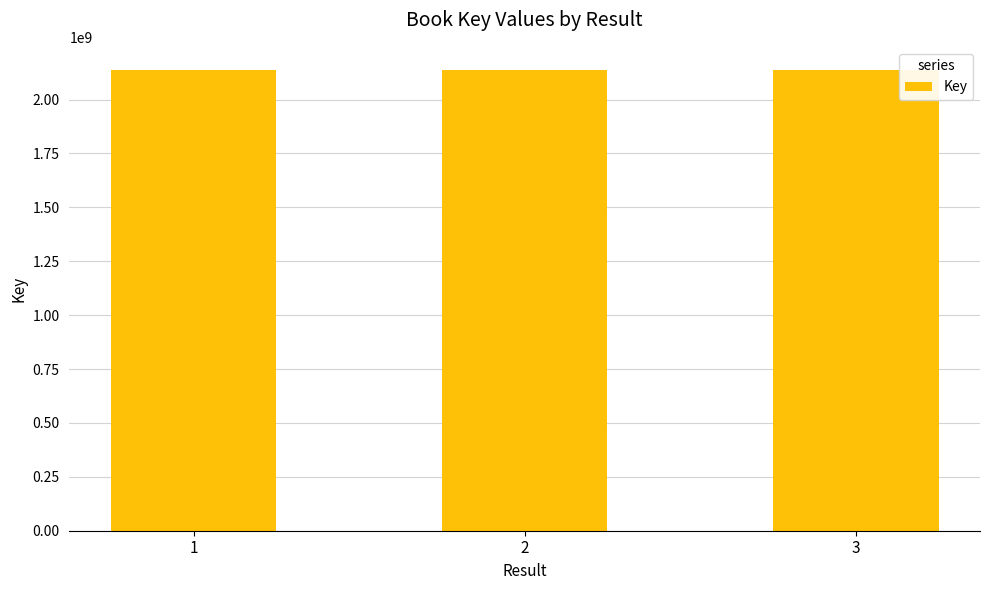

What is the value of the 3rd bar from the left?

2137653559